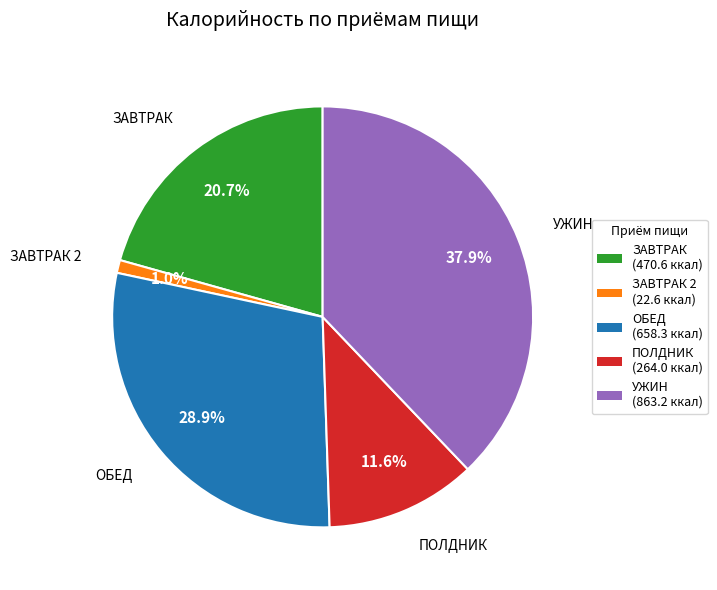

Is there any slice that represents more than half of the pie?

No